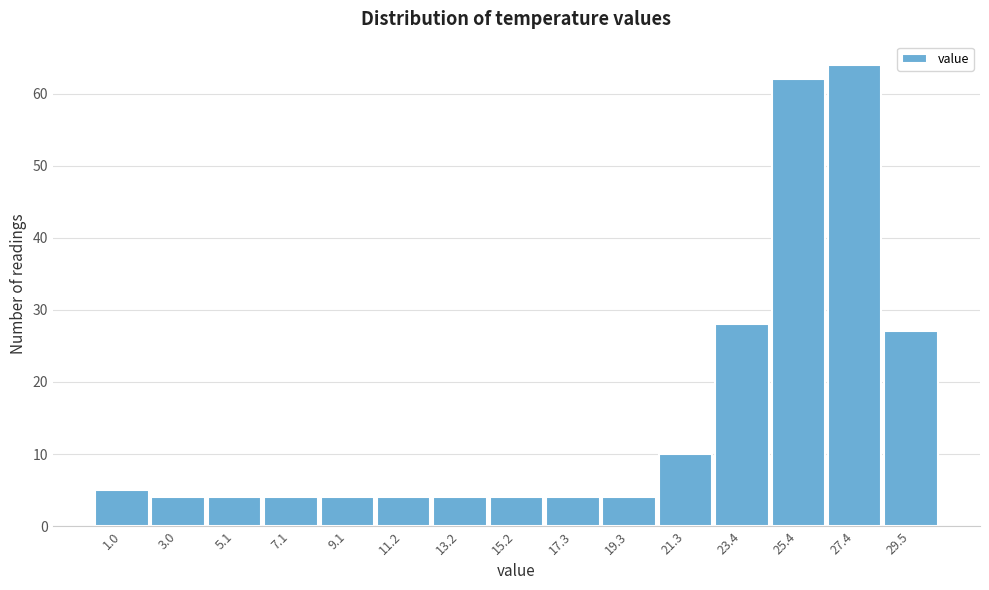

Reading left to right, transcribe all the data shown in this chart.

1.0=5	3.0=4	5.1=4	7.1=4	9.1=4	11.2=4	13.2=4	15.2=4	17.3=4	19.3=4	21.3=10	23.4=28	25.4=62	27.4=64	29.5=27